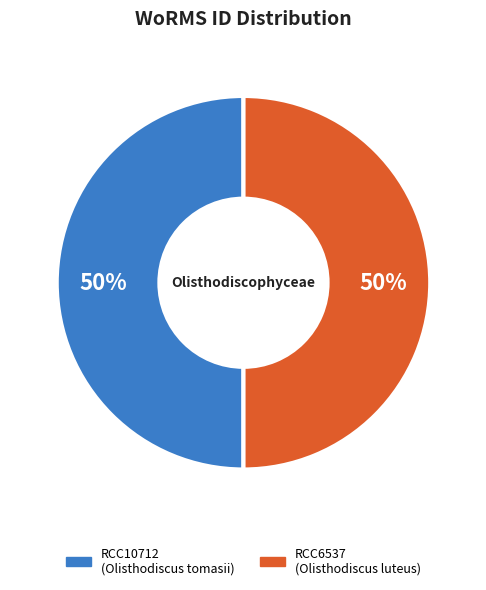

What percentage is the RCC10712 slice, to the nearest percent?

50%